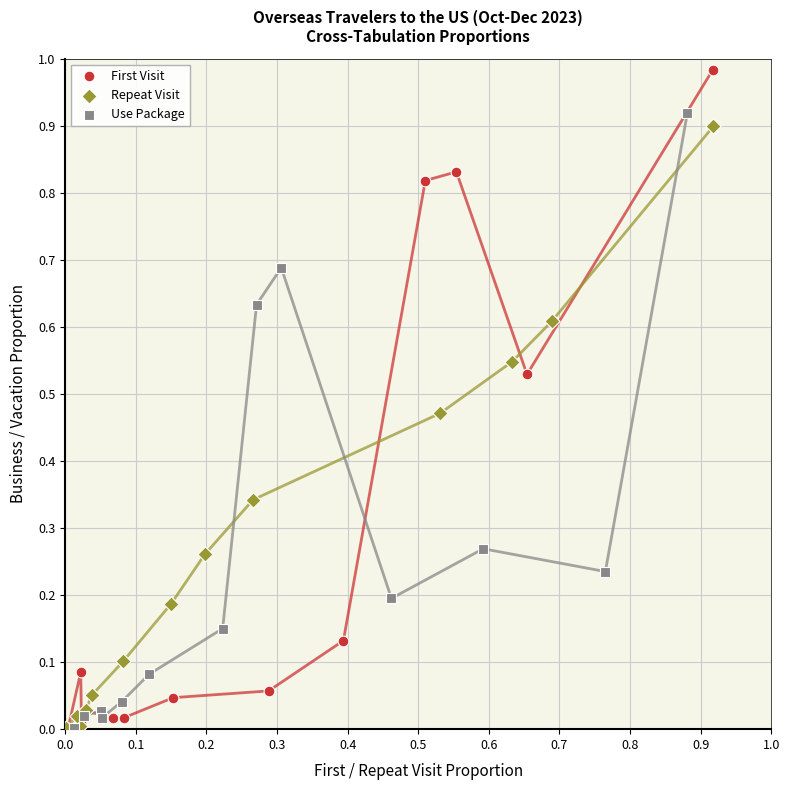

What are all the series names shown in the legend?

First Visit, Repeat Visit, Use Package